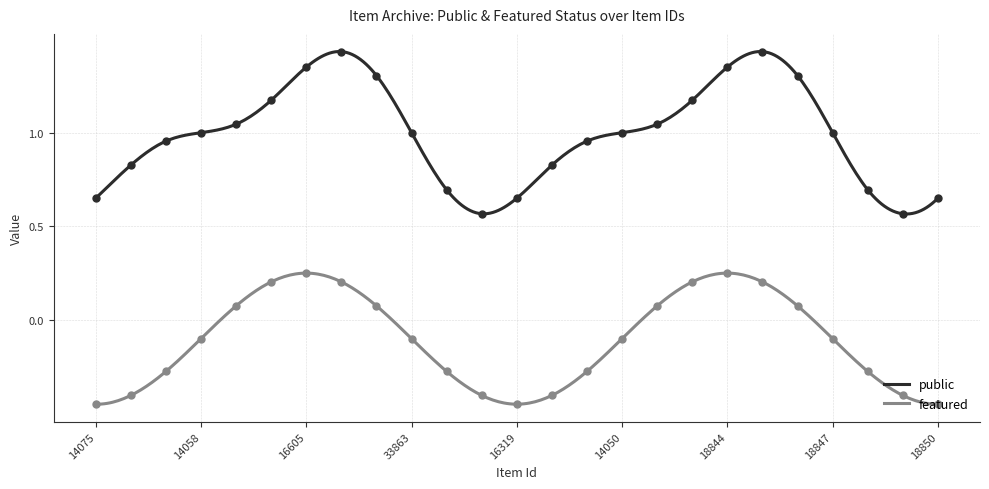

Which series has the largest range (max minus min)?

public